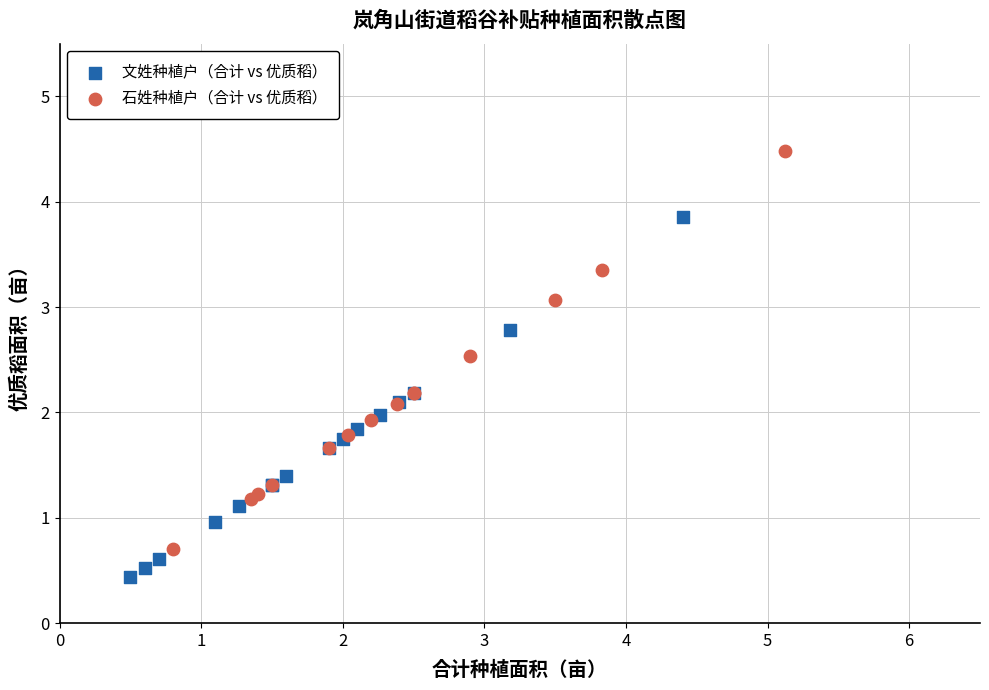

Which series reaches the maximum Y coordinate?

石姓种植户（合计 vs 优质稻）